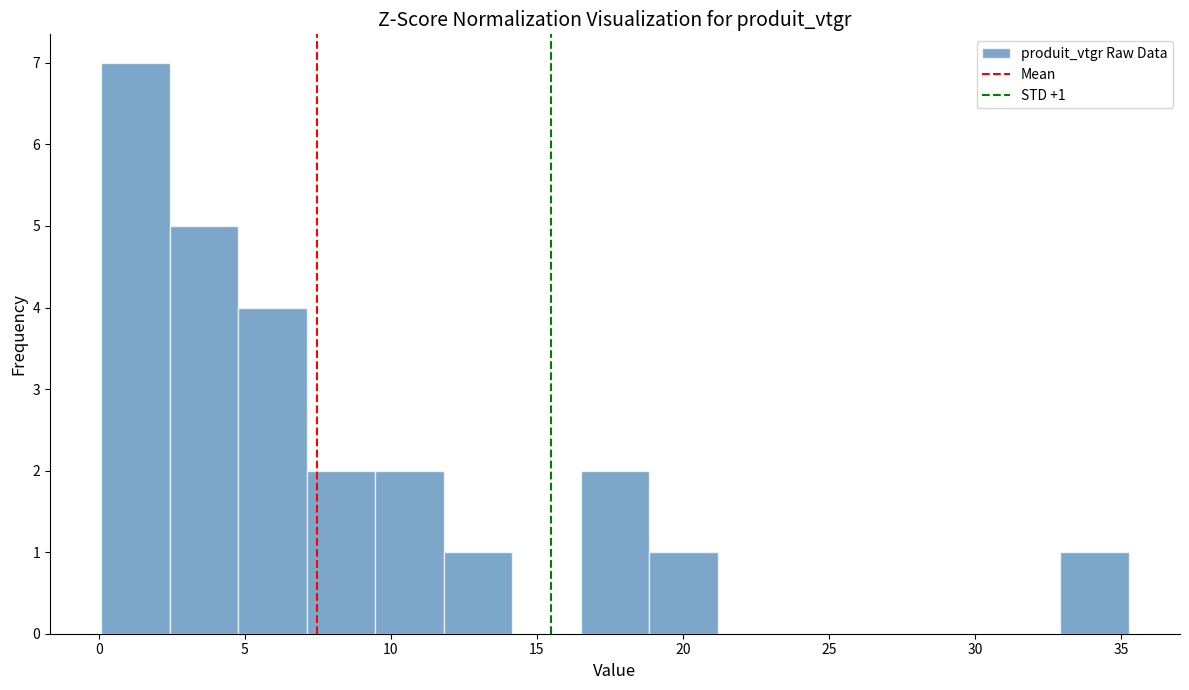

Over which range of the x-axis is the bar tallest?

0.0 to 2.5